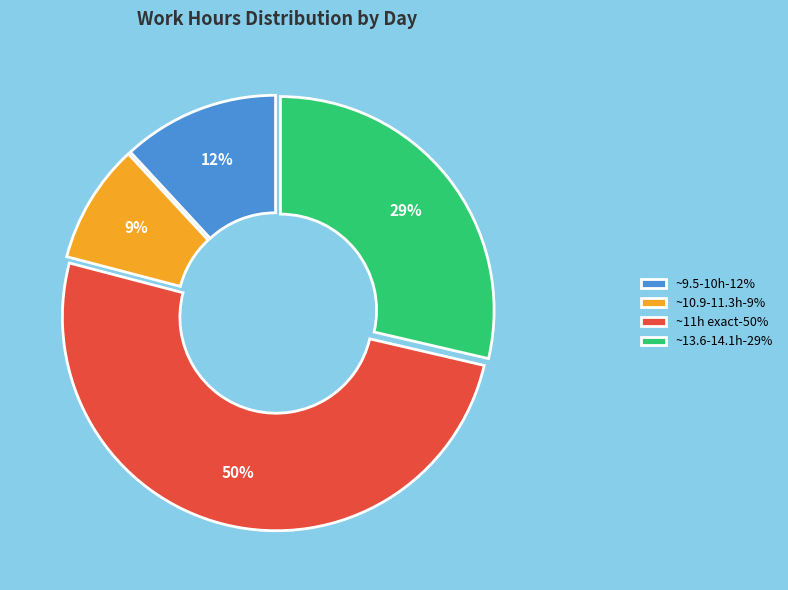

Rank the categories by value from lowest to highest.

~10.9-11.3h-9%, ~9.5-10h-12%, ~13.6-14.1h-29%, ~11h exact-50%